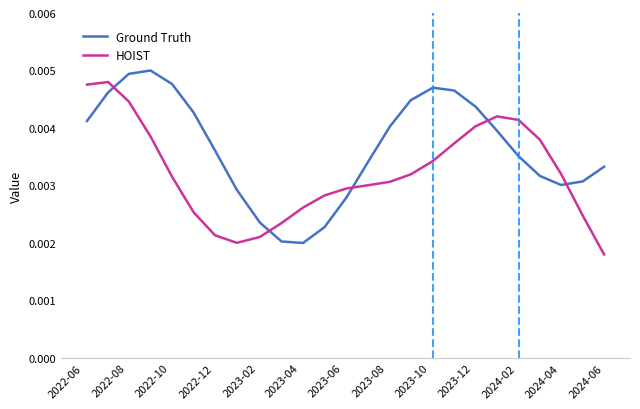

How many intersections are there between HOIST and Ground Truth?

5